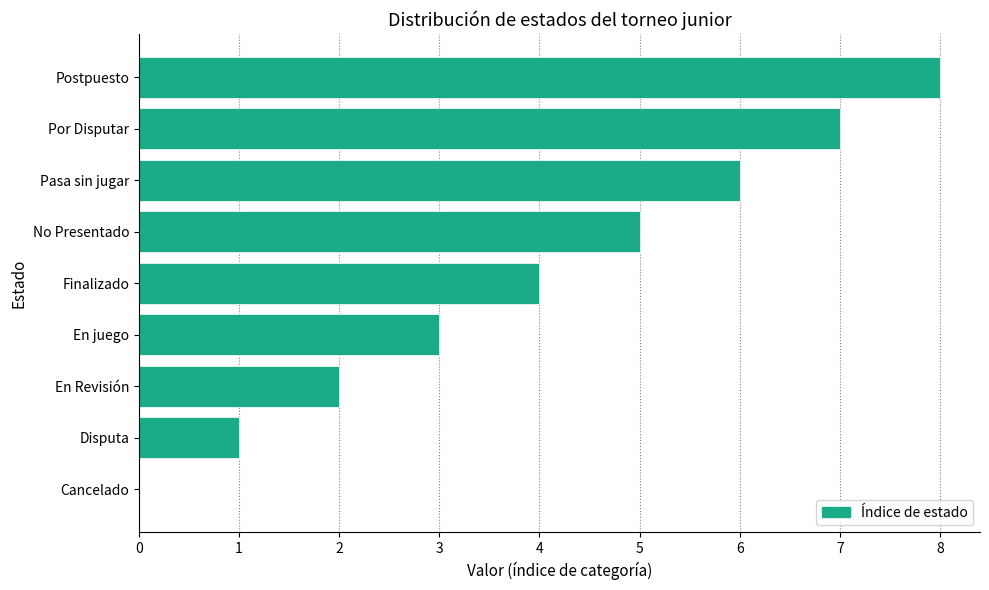

The chart shows a value of 4 at Finalizado. True or false?

True